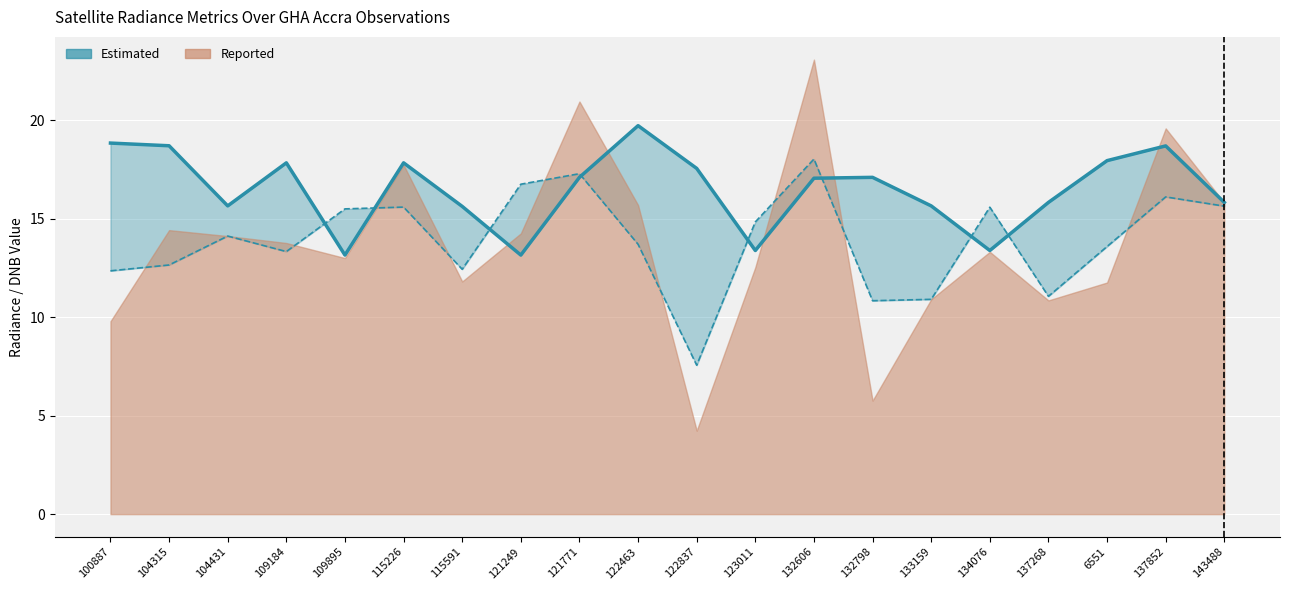

The rade9_bin_mdn series shows 13.4 at 123011. True or false?

True